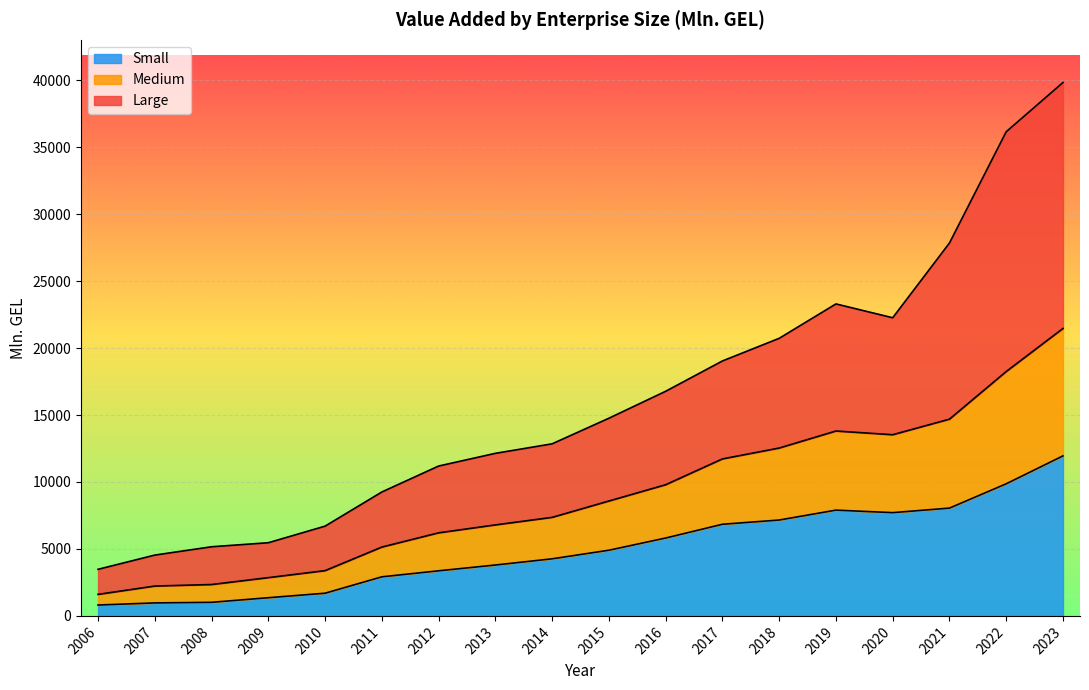

Count the number of data series in this chart.

3